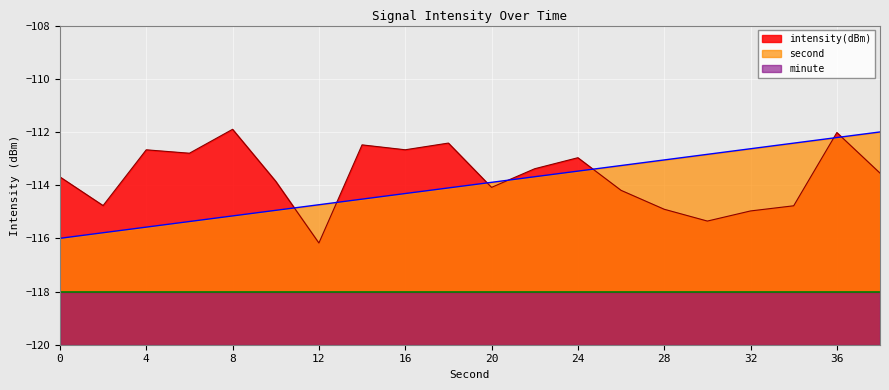

What is the difference between the maximum and minimum values in the second series?

4.0